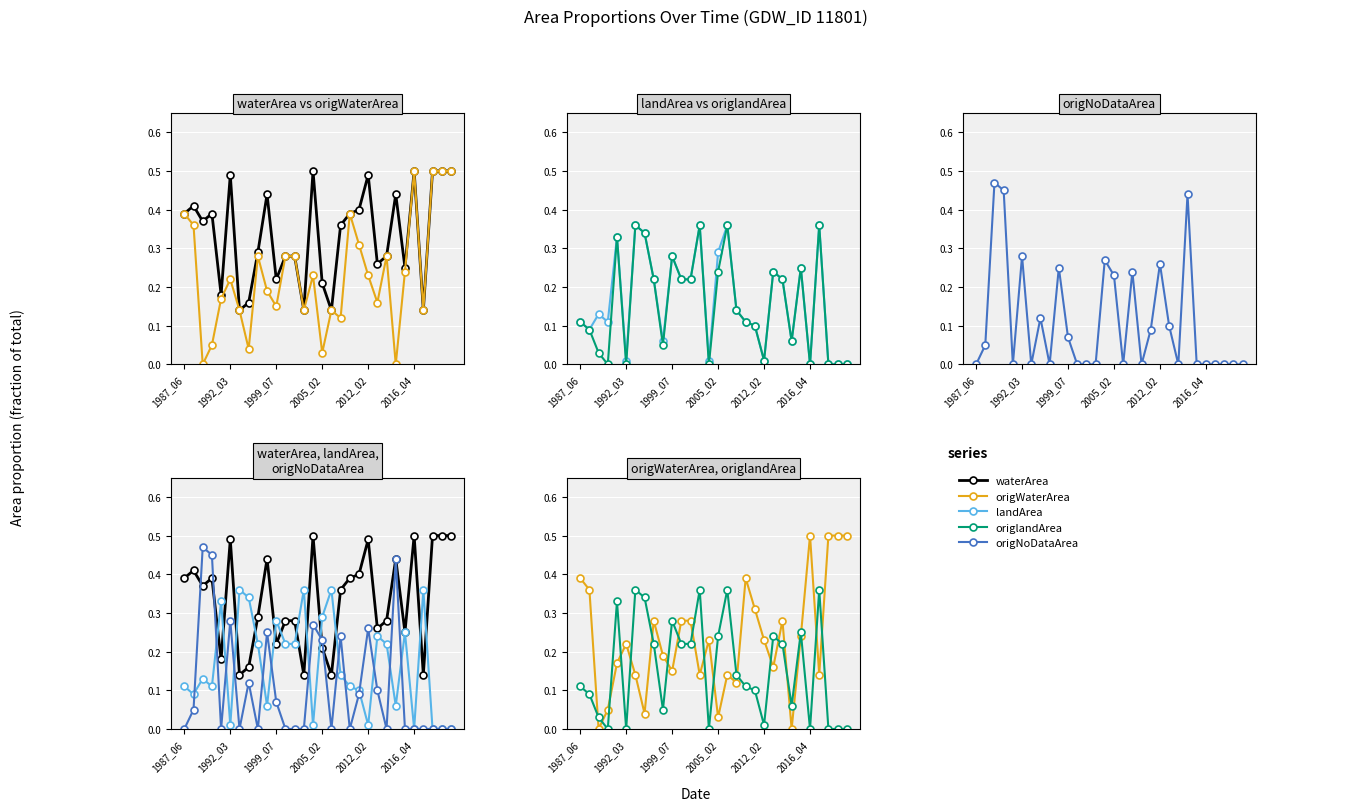

How many lines are shown in the chart?

5